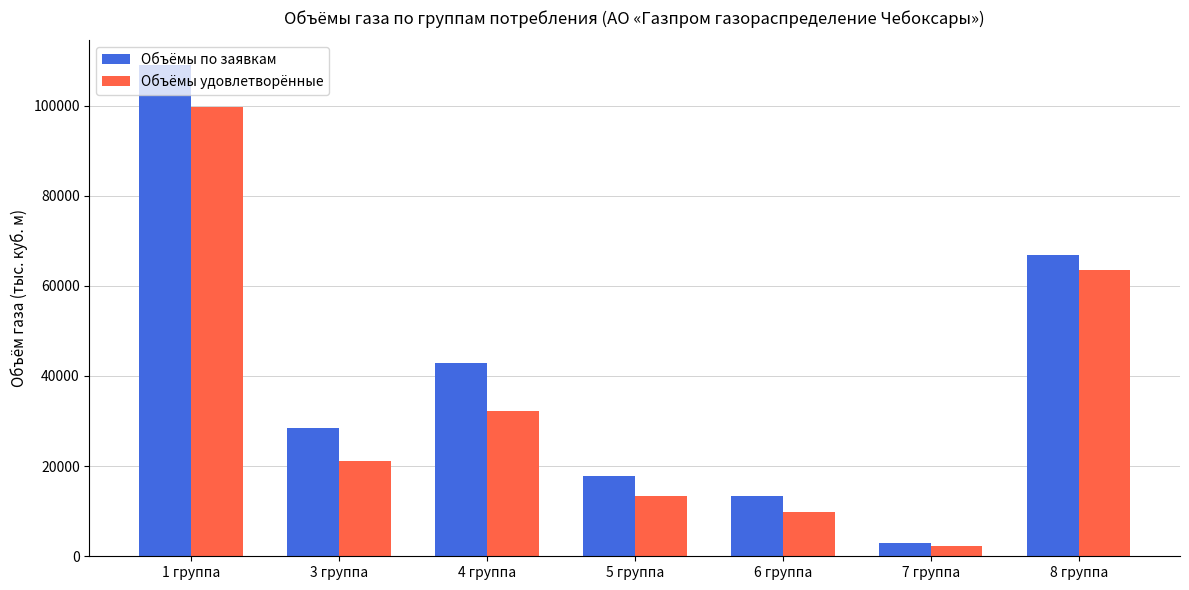

What is the value of the Объёмы по заявкам bar at the 4th from the left?

17873.3